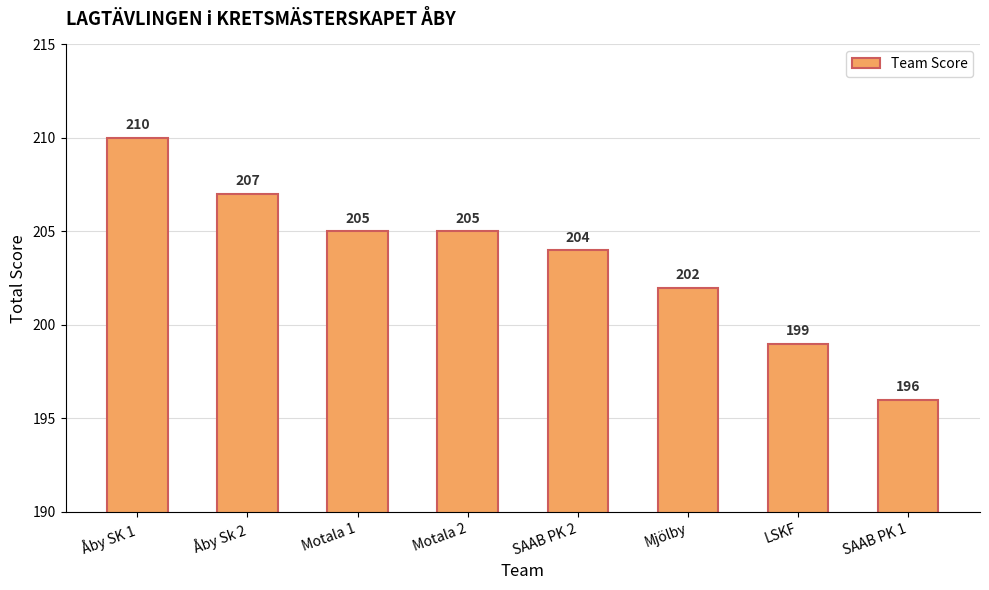

Between Åby Sk 2 and SAAB PK 1, which is larger?

Åby Sk 2